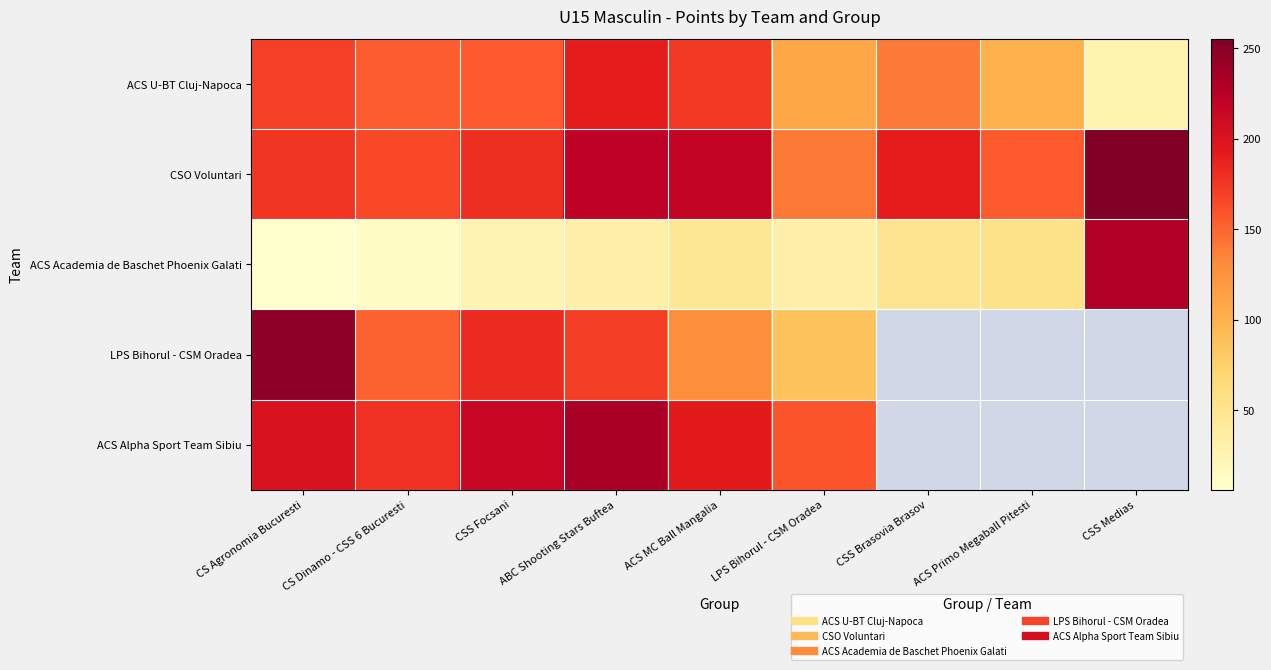

Rank the series by their average value, from highest to lowest.

CSO Voluntari, ACS Academia de Baschet Phoenix Galati, LPS Bihorul - CSM Oradea, ACS Alpha Sport Team Sibiu, ACS U-BT Cluj-Napoca